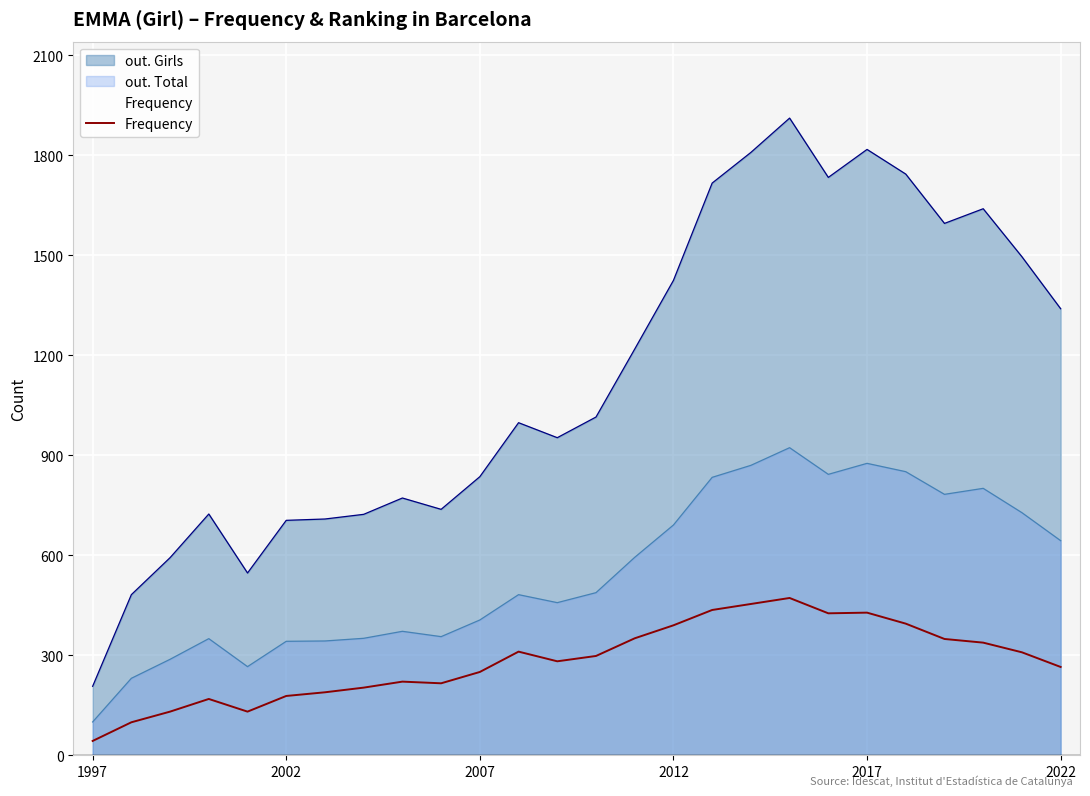

The value at 23 is 172. True or false?

False